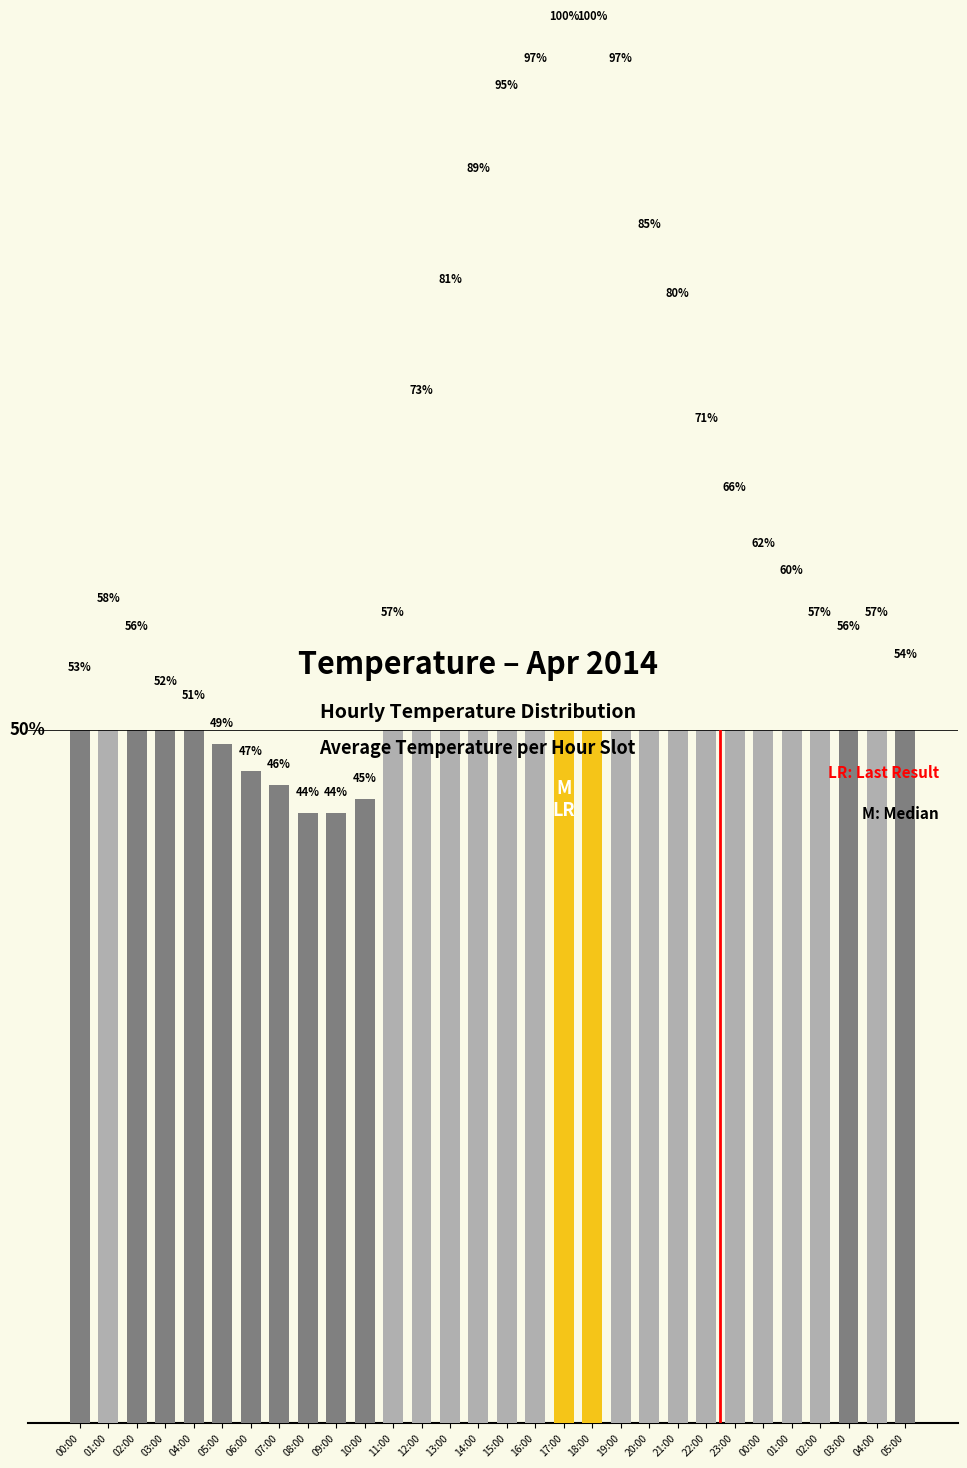

List the labels in order of value, smallest first.

08:00, 09:00, 10:00, 07:00, 06:00, 05:00, 04:00, 03:00, 00:00, 05:00, 02:00, 03:00, 11:00, 02:00, 04:00, 01:00, 01:00, 00:00, 23:00, 22:00, 12:00, 21:00, 13:00, 20:00, 14:00, 15:00, 16:00, 19:00, 17:00, 18:00